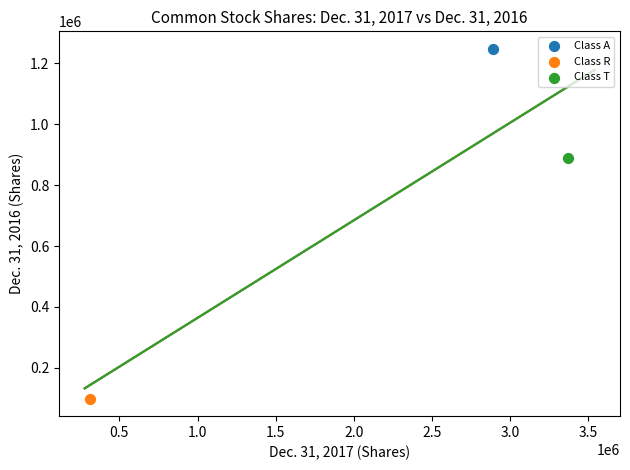

What are all the series names shown in the legend?

Class A, Class R, Class T